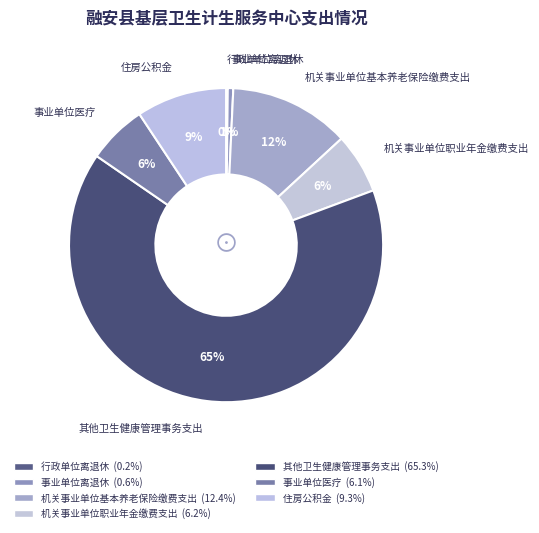

Does any single category account for the majority?

Yes